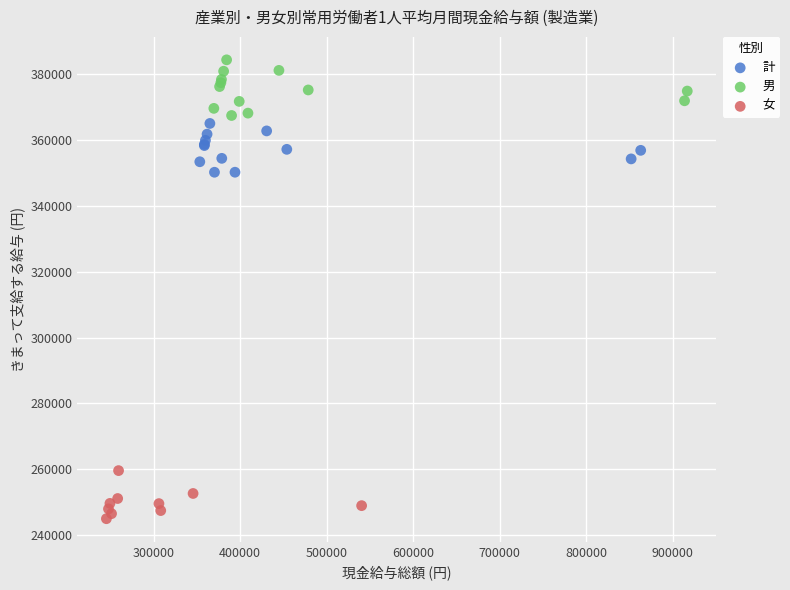

Which series reaches the maximum Y coordinate?

男